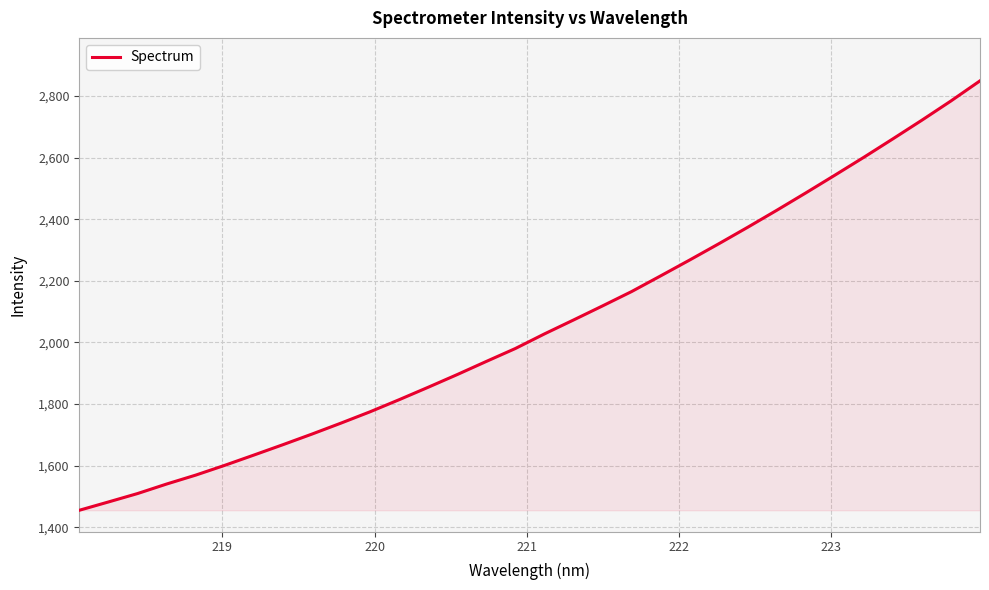

Does the chart display data point markers on the line(s)?

No